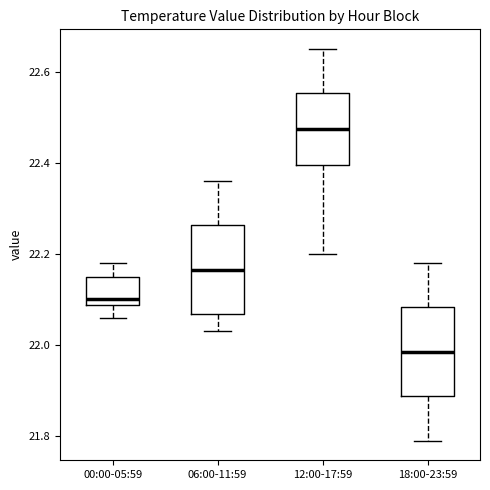

Which box's median line is the highest?

12:00-17:59